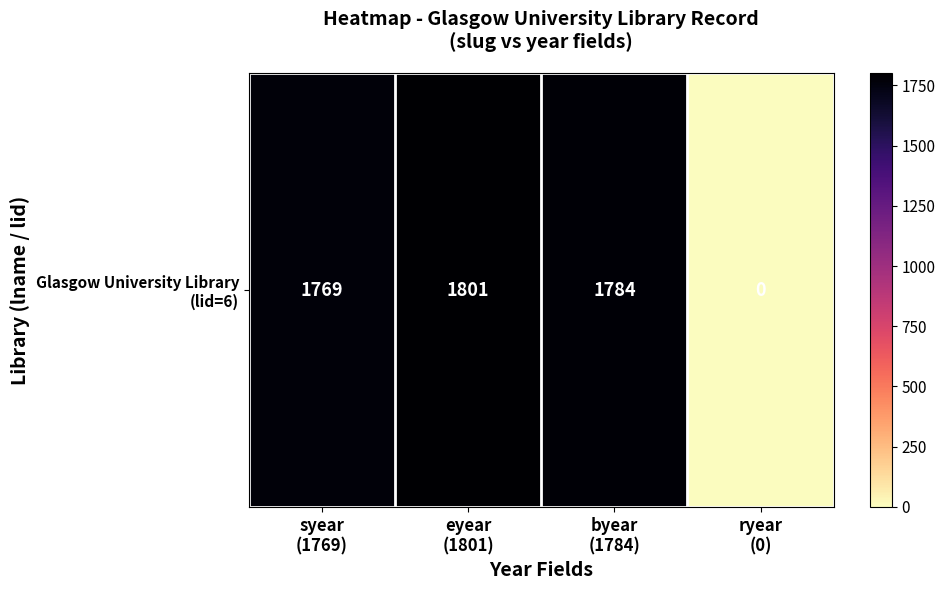

Count the number of data series in this chart.

1